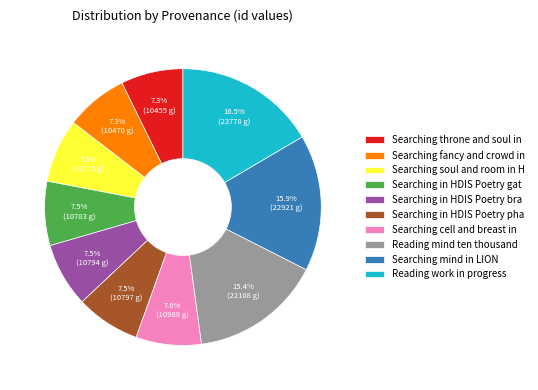

Which slice is the largest?

Reading work in progress